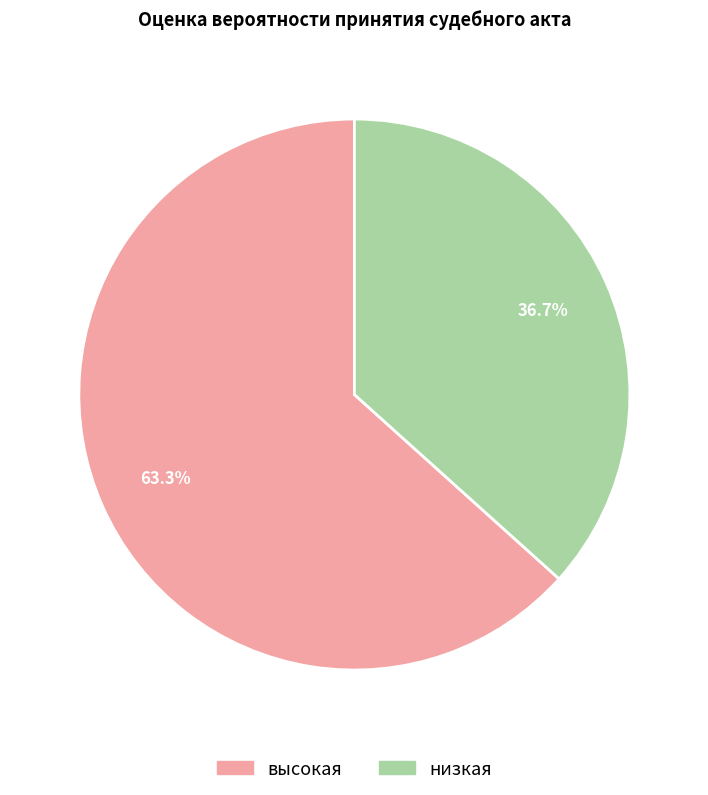

What percentage is NOT represented by высокая?

36.7%